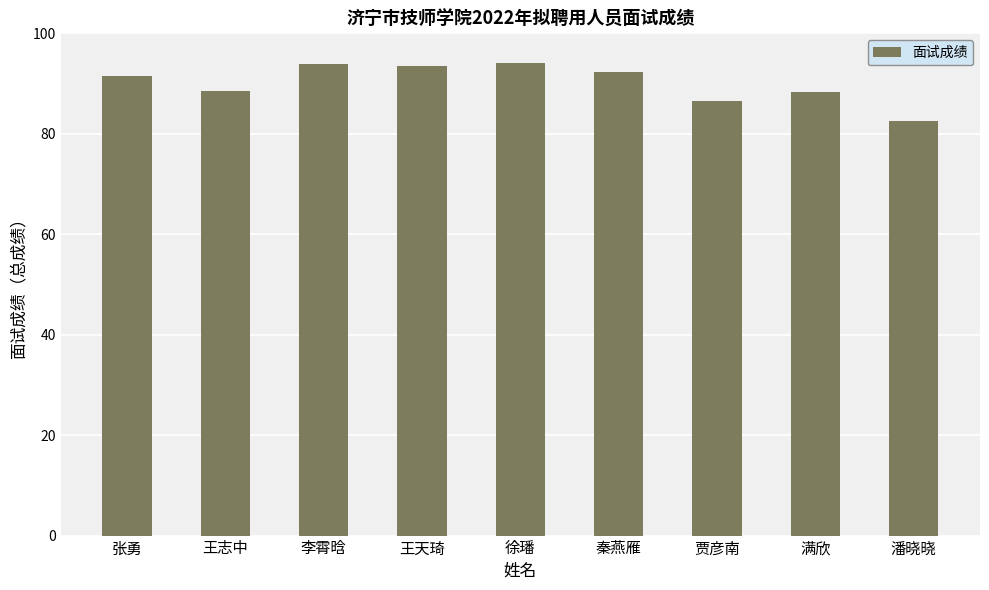

Approximately how many times larger is the value at 满欣 compared to 张勇?

1.0